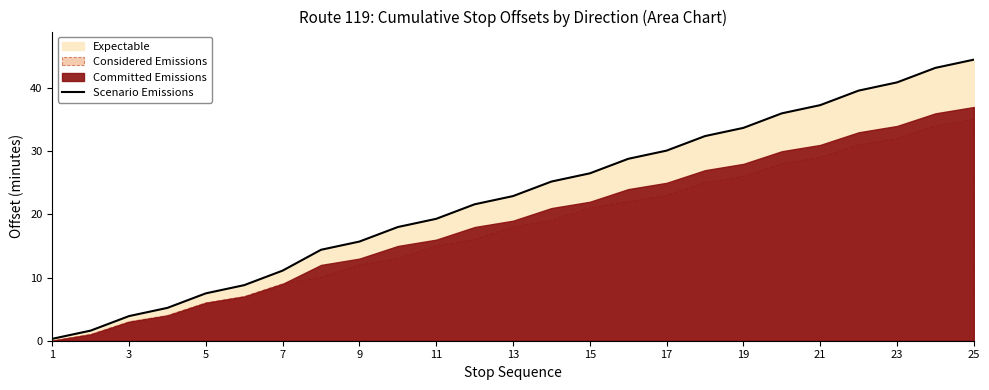

True or false: the data has more than 0 interior local peaks.

False